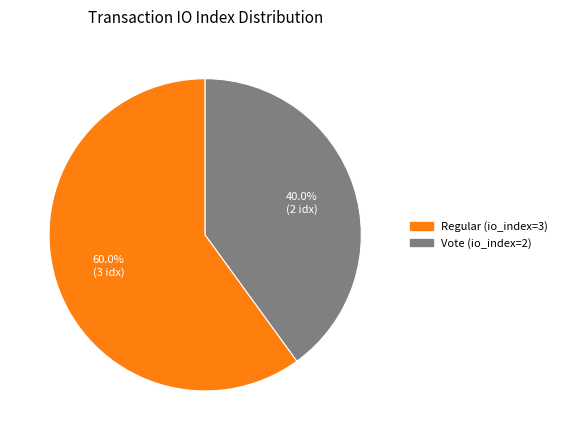

Approximately how many times larger is the value at Regular (io_index=3) compared to Vote (io_index=2)?

1.5